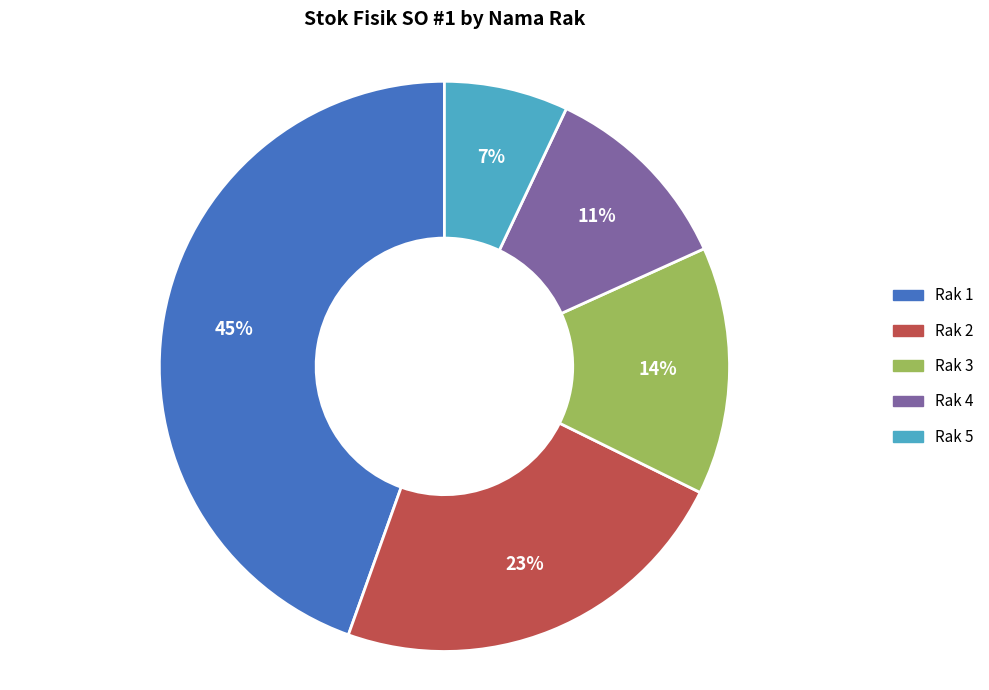

Between Rak 2 and Rak 4, which is larger?

Rak 2